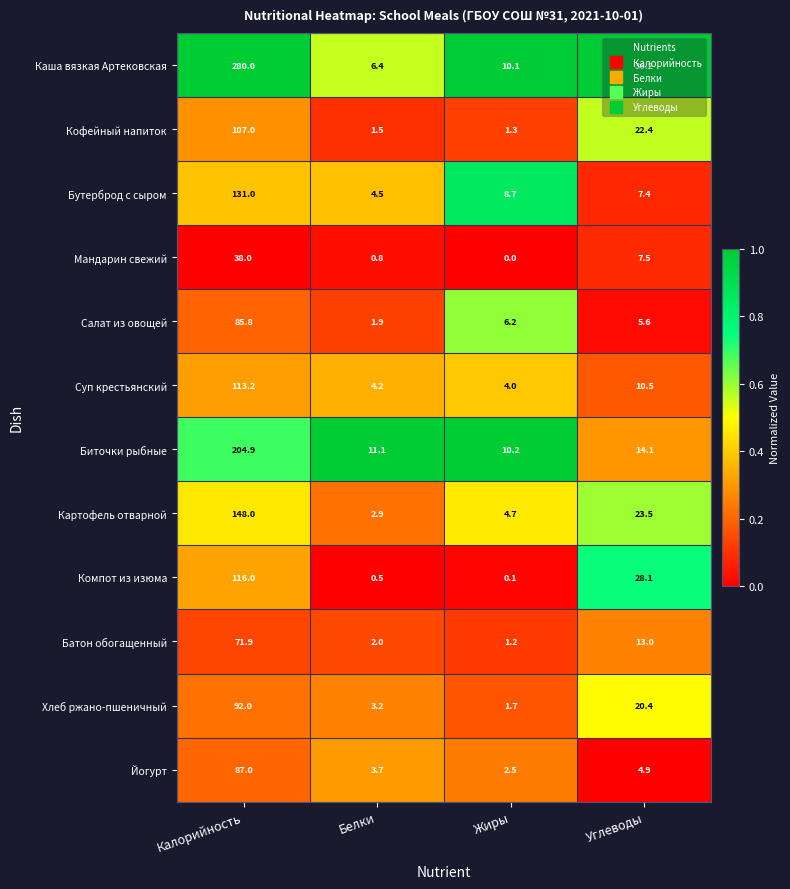

What is the maximum value for Каша вязкая Артековская?

280.0